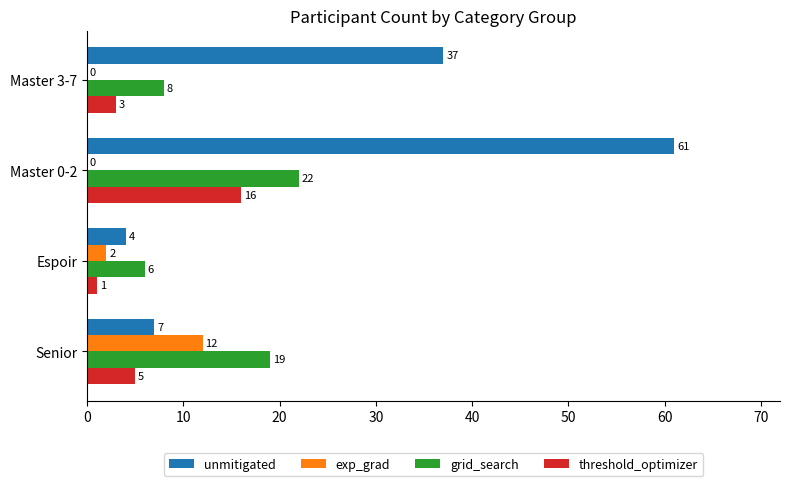

Count the number of data series in this chart.

4